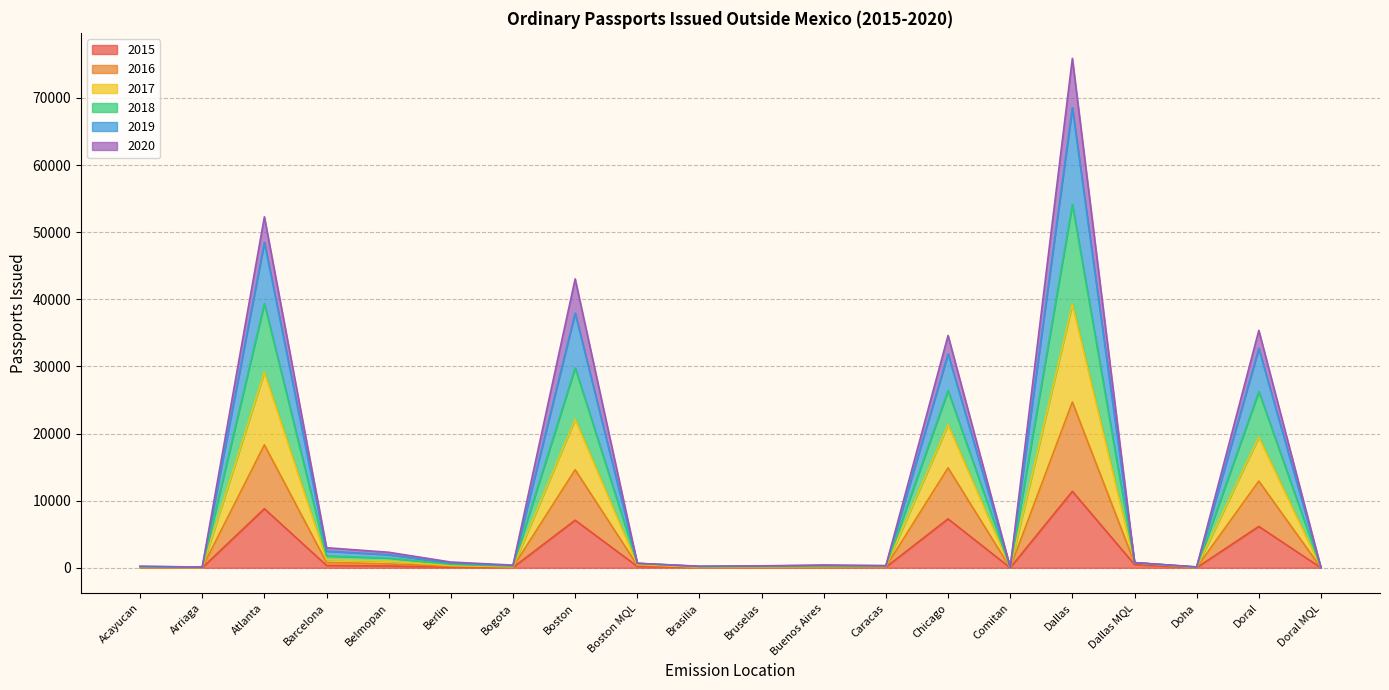

At which category is the sum across all series the highest?

Dallas